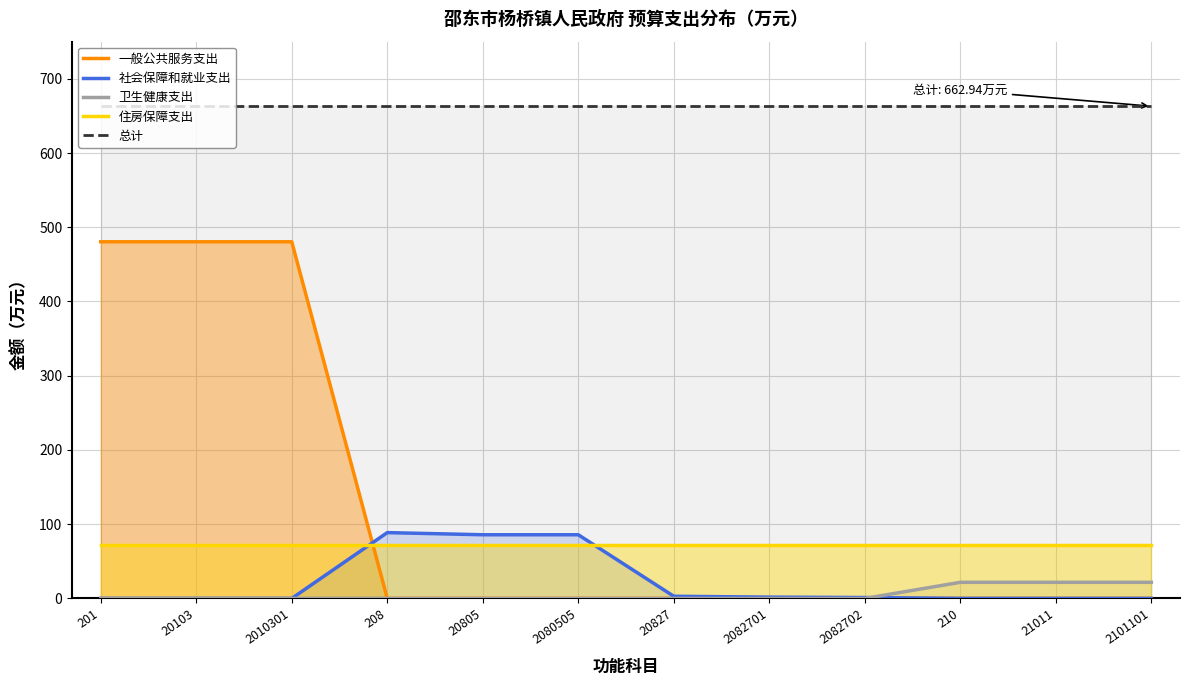

The 社会保障和就业支出 series shows 122.3 at 20805. True or false?

False